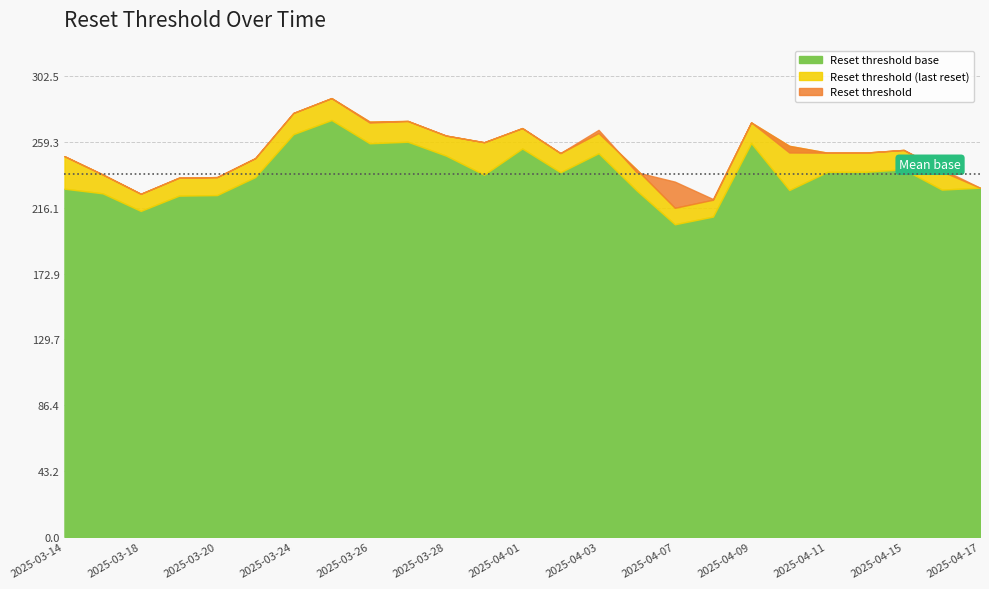

How many lines are shown in the chart?

3